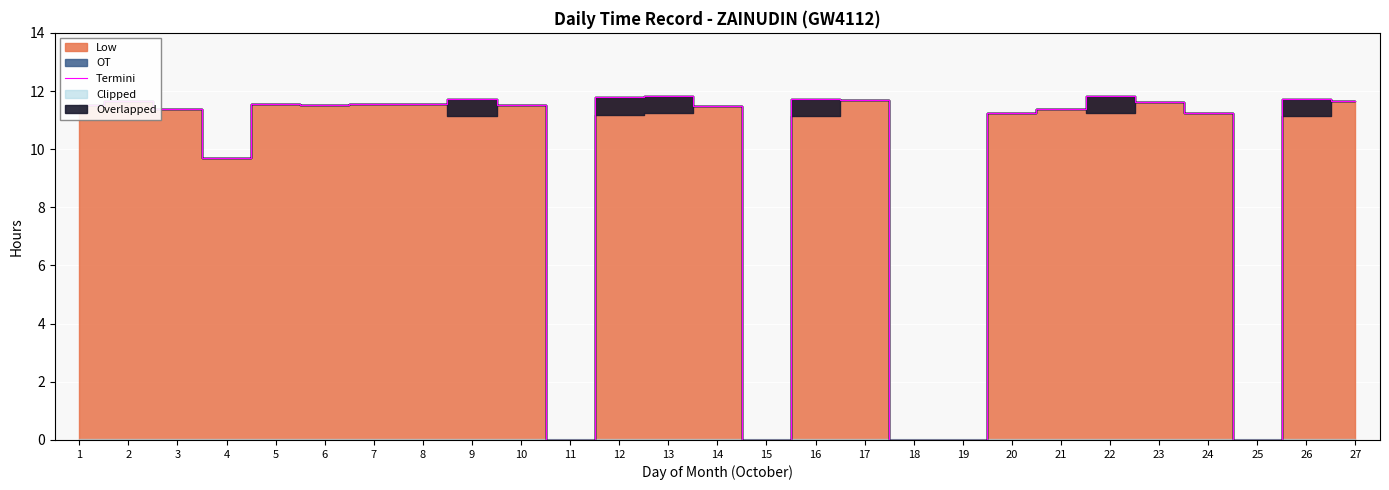

How many positive values are there?

22